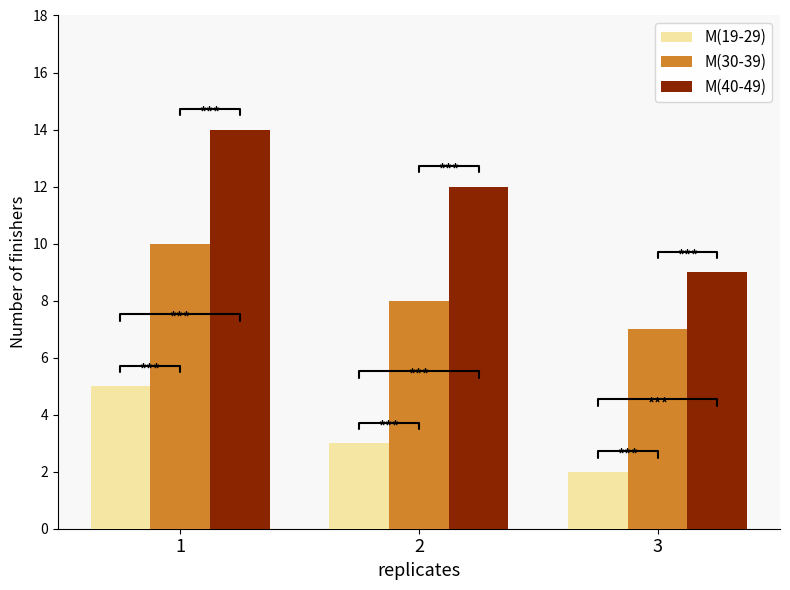

How many categories are shown in the chart?

3